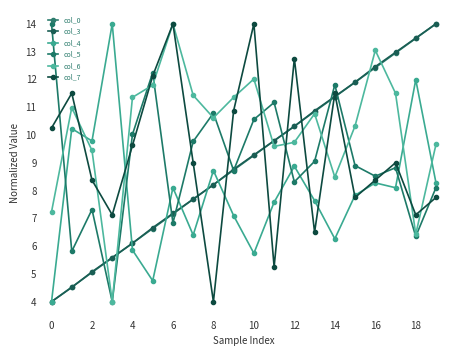

True or false: col_7 and col_5 cross at least once.

True